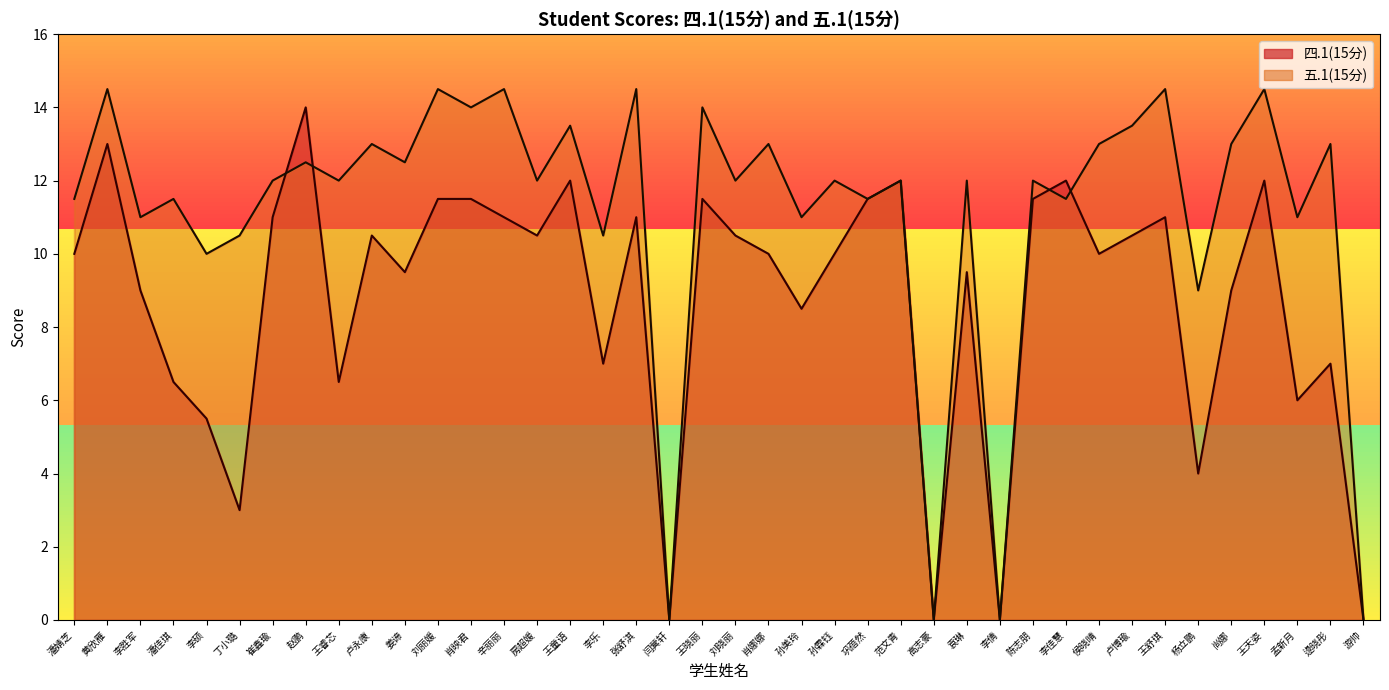

What is the difference between the second highest and second lowest values in the 五.1(15分) series?

14.5